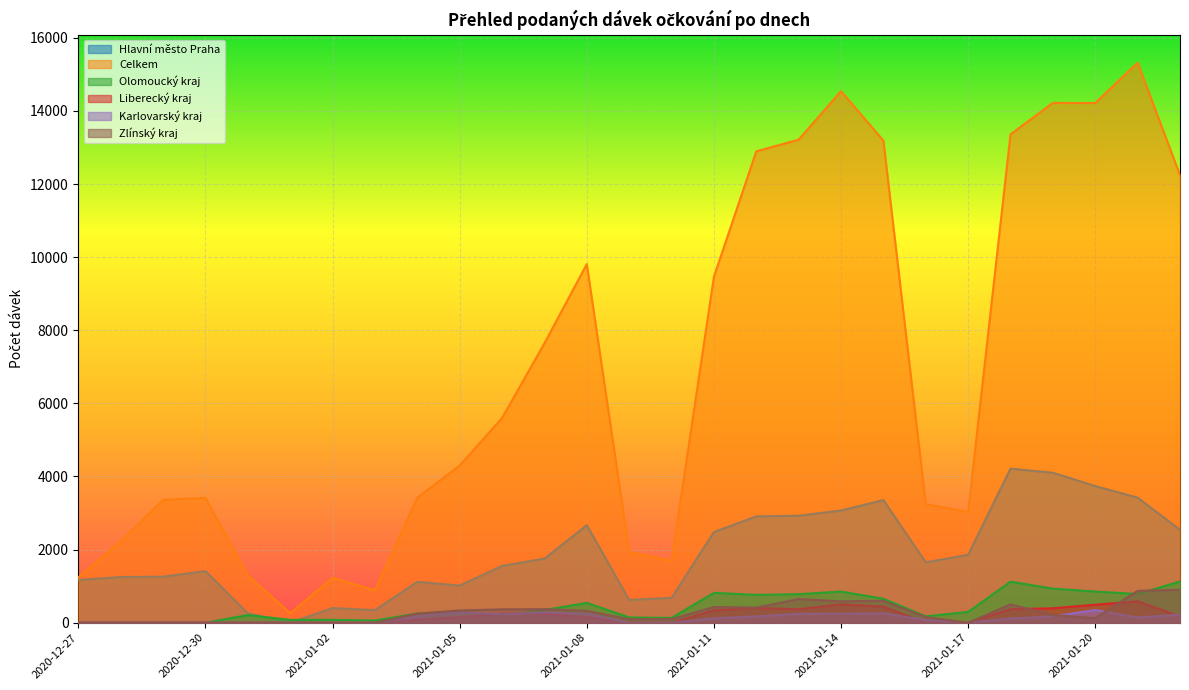

What is the label of the 18th point from the left?

2021-01-13